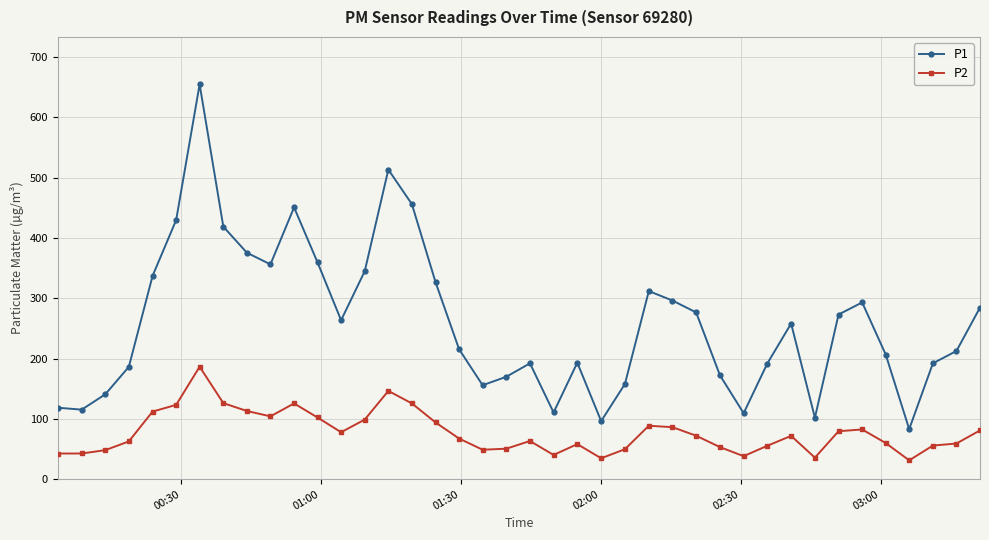

What is the value of the P1 point at the 10th from the left?

356.1